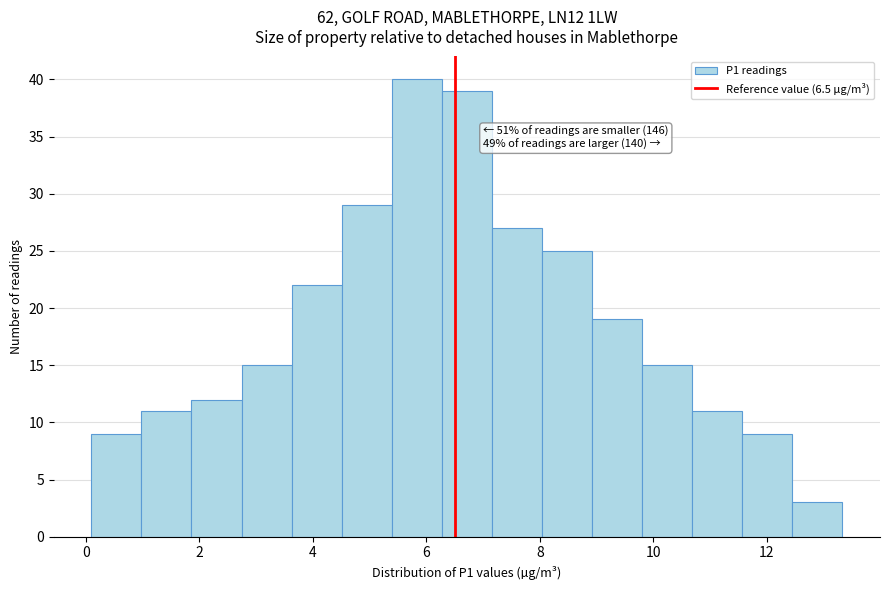

Over which range of the x-axis is the bar tallest?

5.4 to 6.2